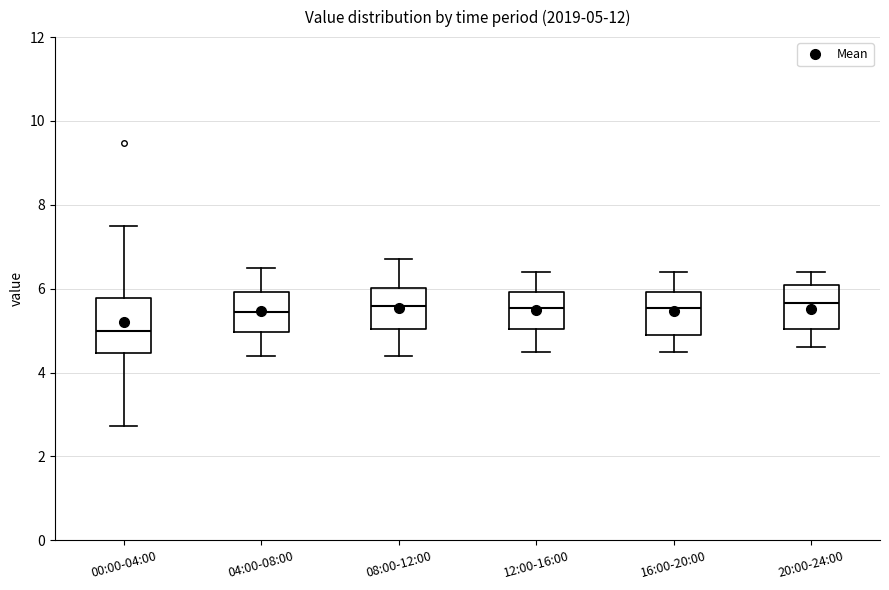

Comparing the boxes themselves (not the whiskers), which one is the tallest?

00:00-04:00